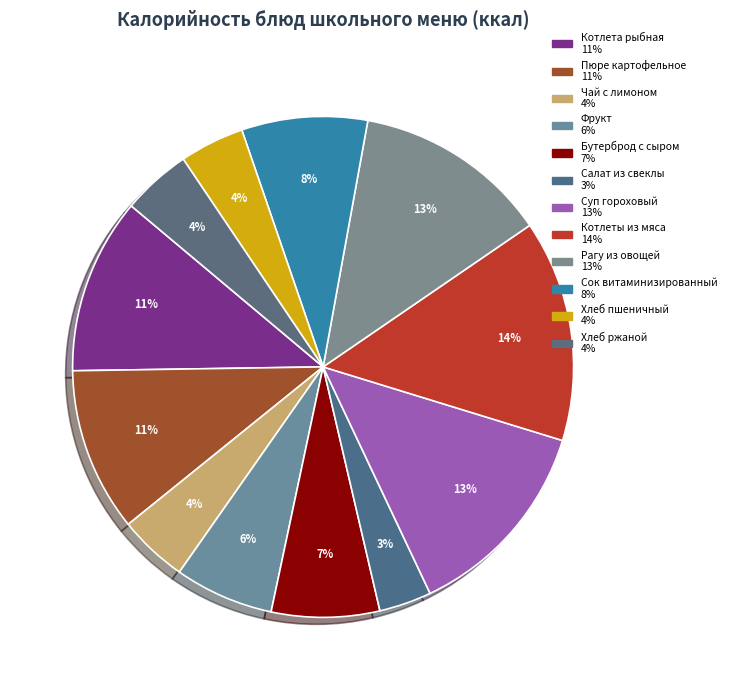

Count the number of slices in the pie.

12